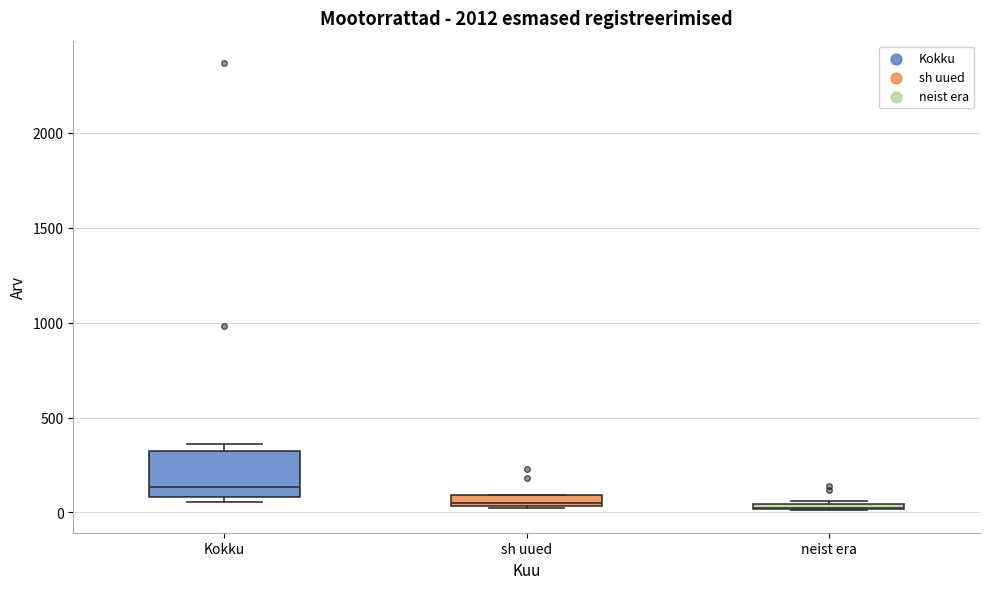

Which box is the tallest, from its lower edge to its upper edge?

Kokku